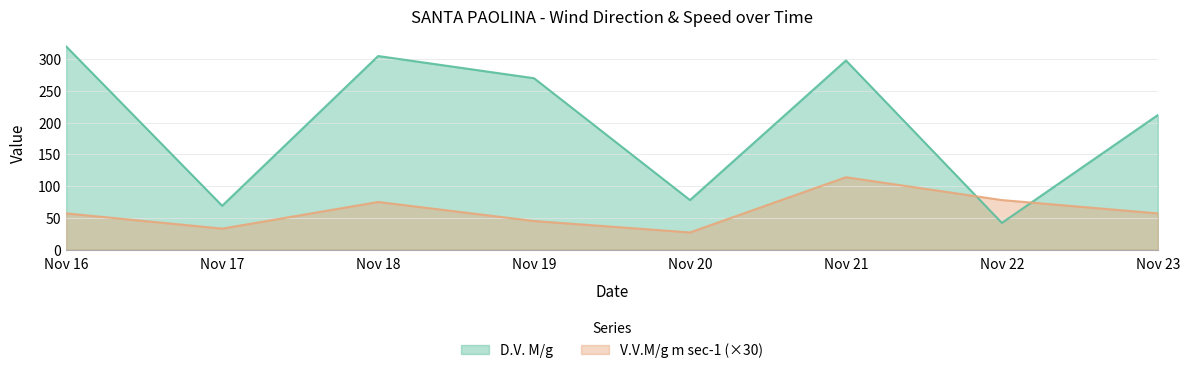

True or false: D.V. M/g has more than 0 points higher than both neighbors.

True